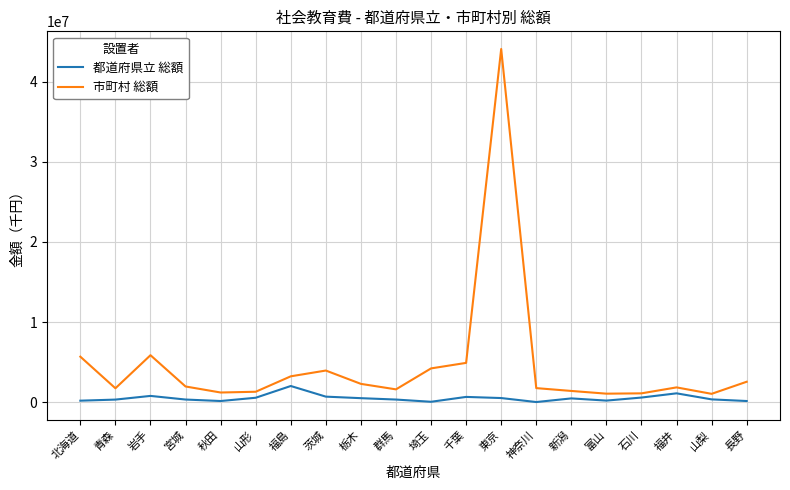

True or false: 都道府県立 総額 and 市町村 総額 intersect in this chart.

False